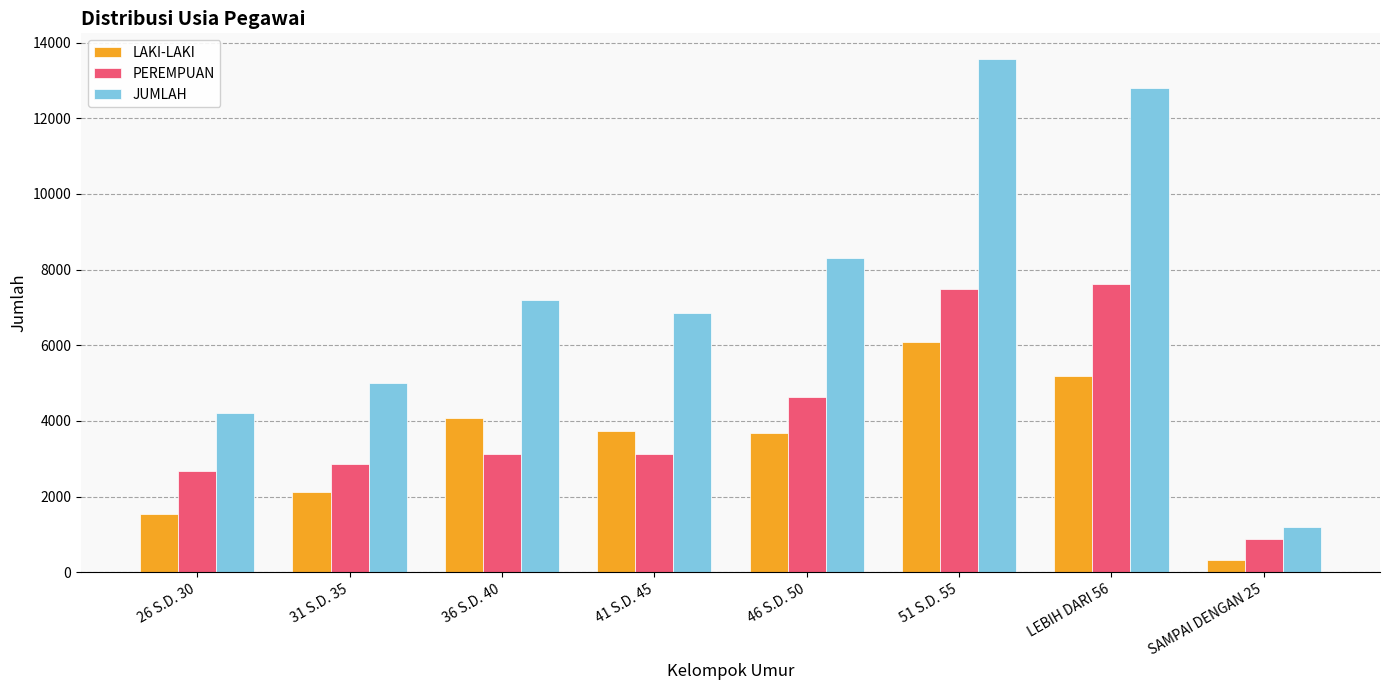

What is the approximate value of PEREMPUAN at LEBIH DARI 56?

7614